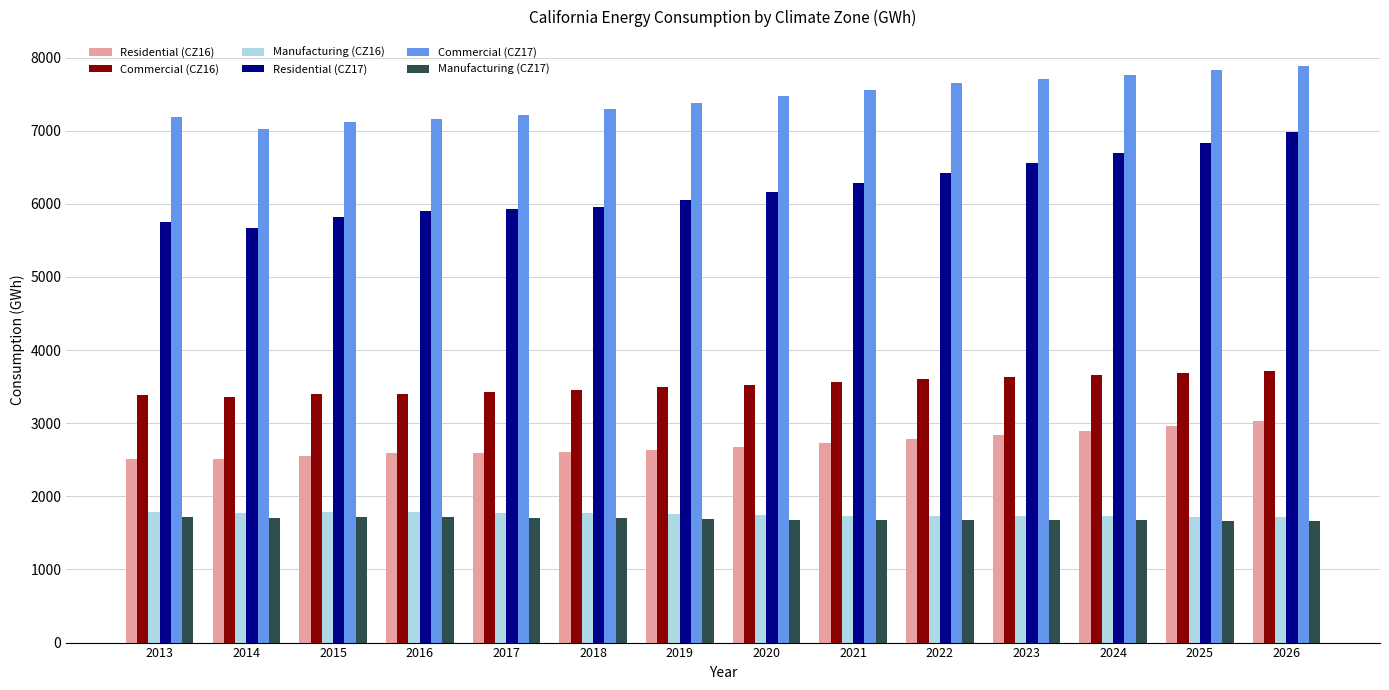

How many series are shown in this chart?

6